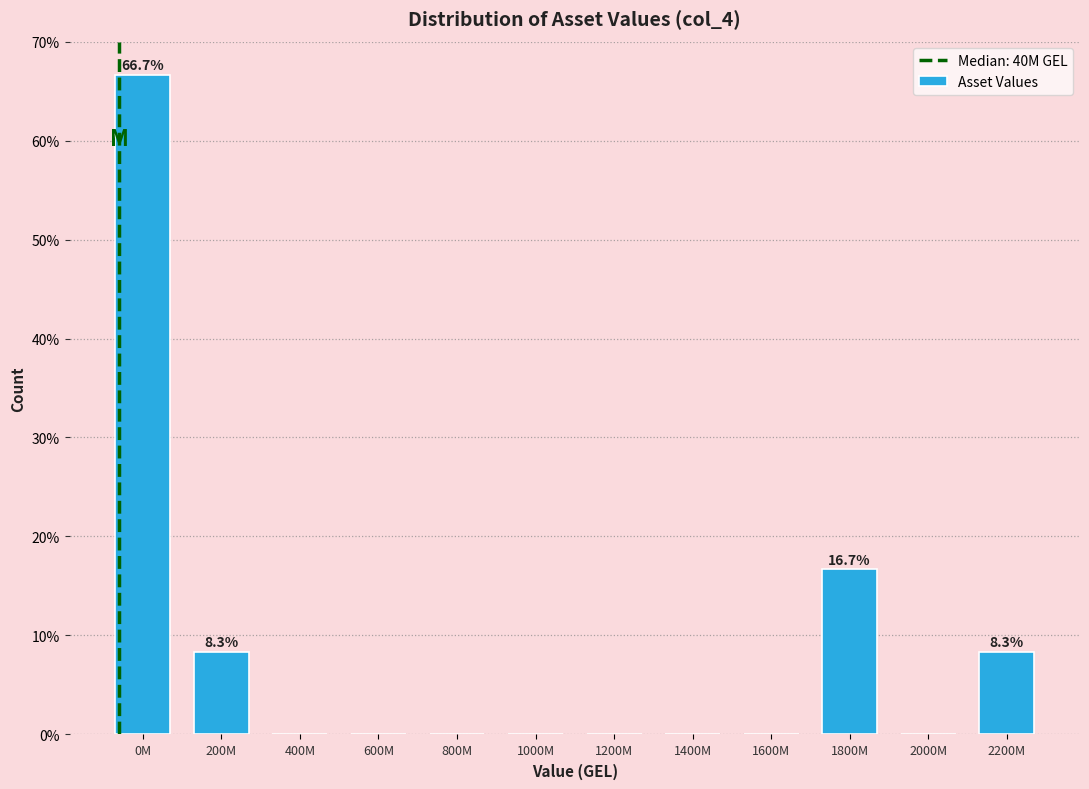

Reading right to left, what are all the values shown in this chart?

2200M=8.3	2000M=0.0	1800M=16.7	1600M=0.0	1400M=0.0	1200M=0.0	1000M=0.0	800M=0.0	600M=0.0	400M=0.0	200M=8.3	0M=66.7